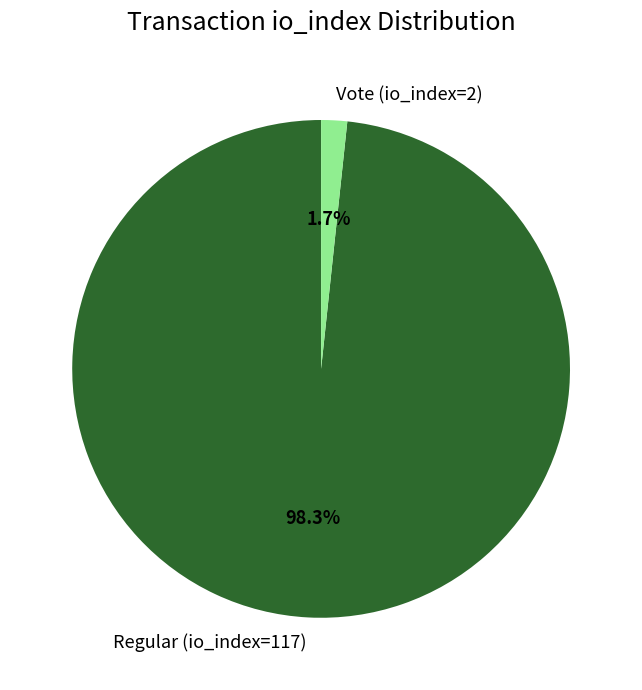

Count the number of slices in the pie.

2